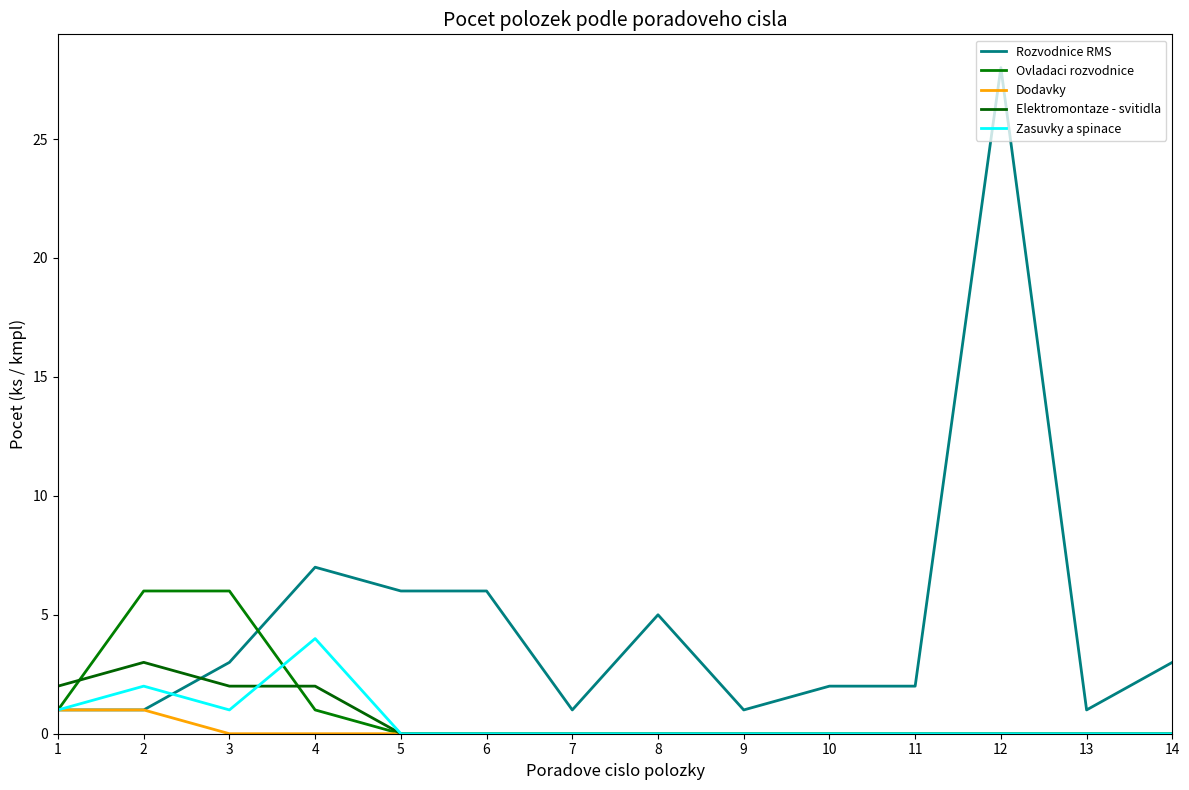

How many times do Rozvodnice RMS and Ovladaci rozvodnice cross each other?

1